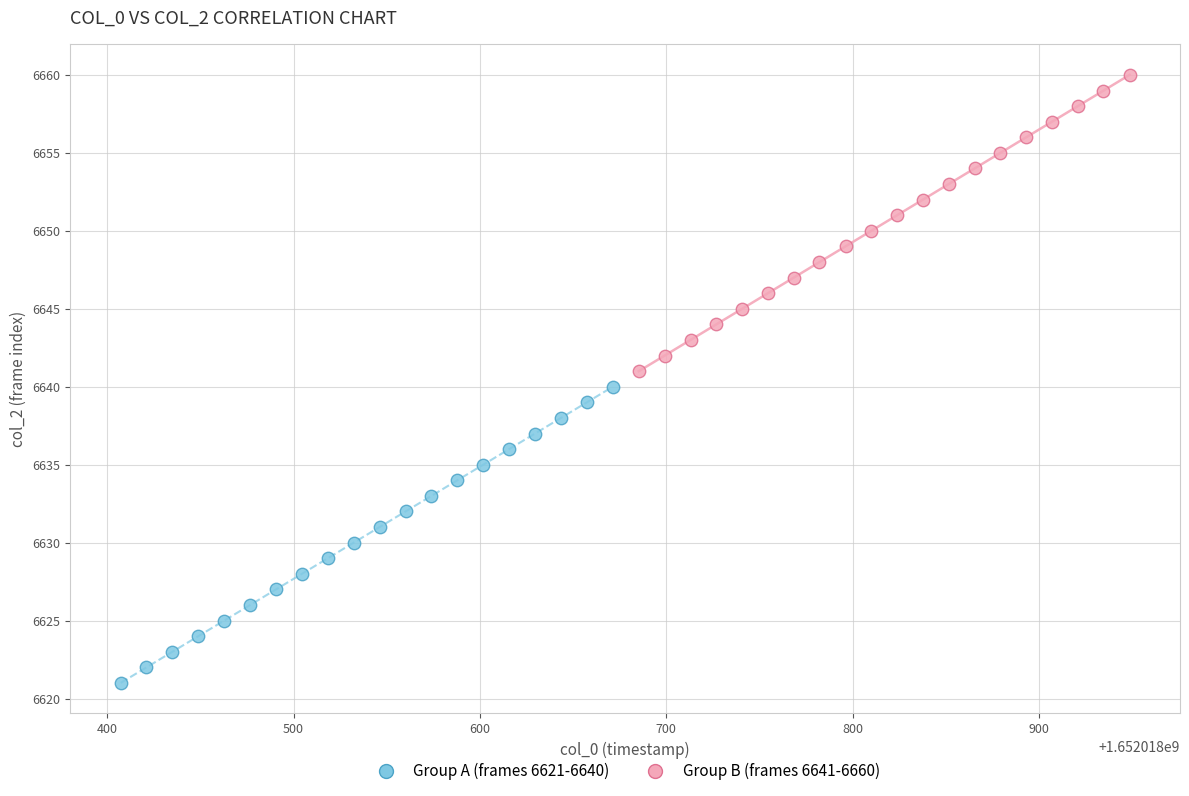

Which series reaches the maximum Y coordinate?

Group B (frames 6641-6660)